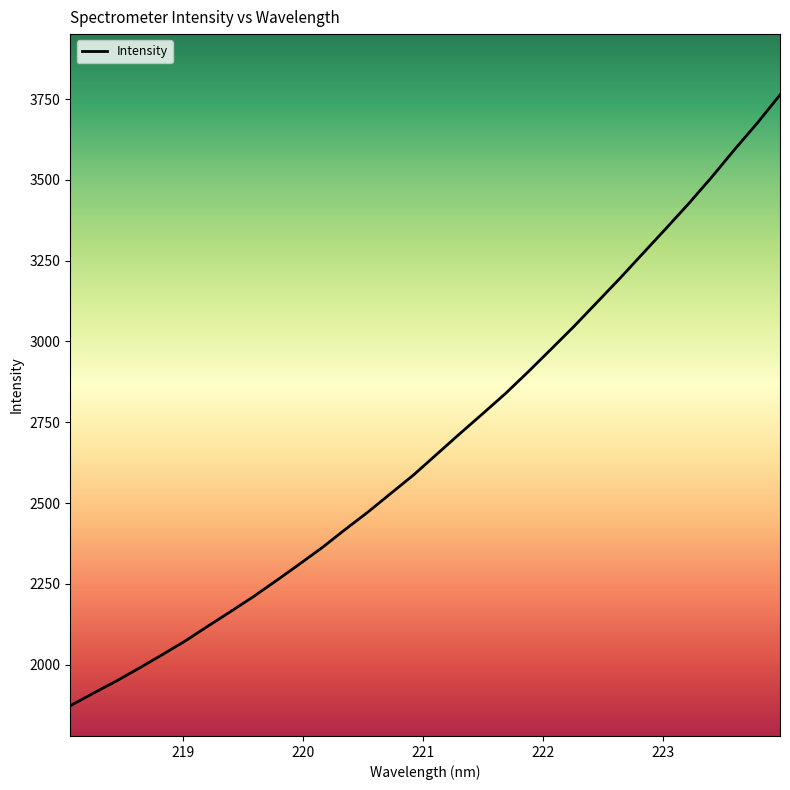

What is the difference between the maximum and minimum values?

1890.7